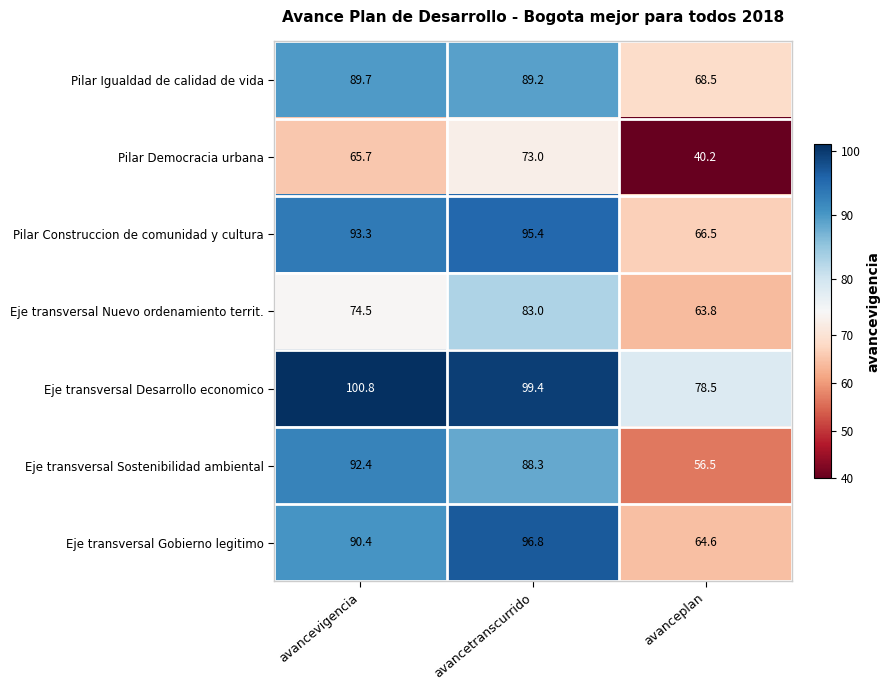

What is the total value across all series at avanceplan?

438.6